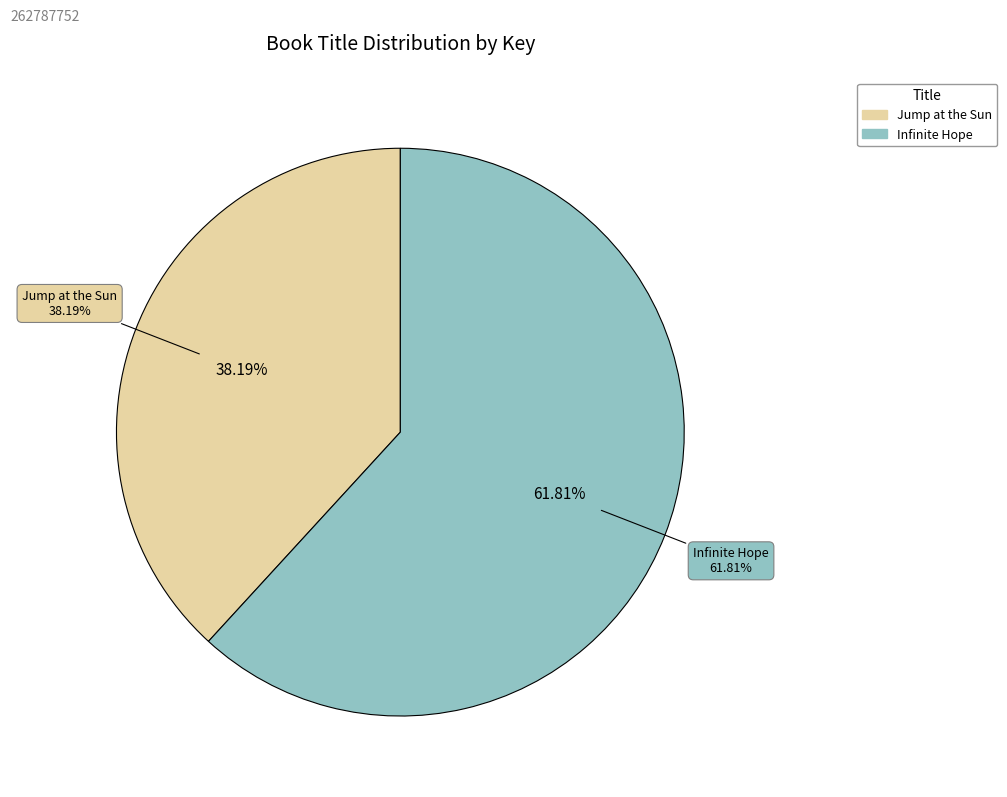

Is Jump at the Sun the majority of the pie?

No